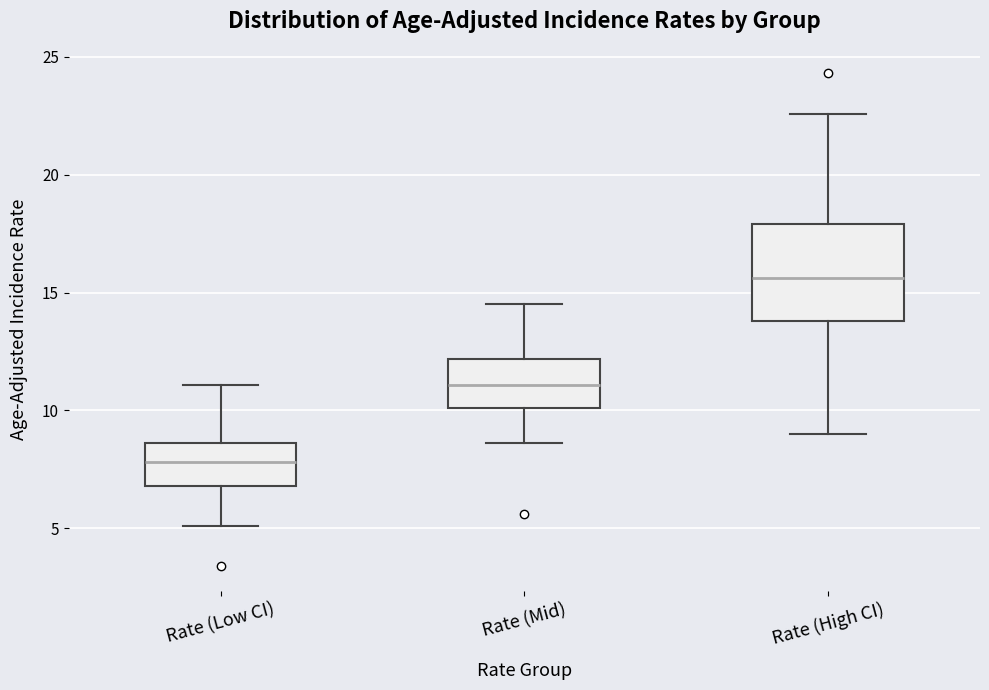

Reading left to right, transcribe this box plot: for each box, give where its median line is, the range the box spans, and where its two whiskers end, as read against the y-axis. The values are not printed on the chart, so give them approximately, as read against the axis.

Rate (Low CI): median 8.0, box 7.0 to 8.5, whiskers 5.0 to 11.0
Rate (Mid): median 11.0, box 10.0 to 12.0, whiskers 8.5 to 14.5
Rate (High CI): median 15.5, box 14.0 to 18.0, whiskers 9.0 to 22.5